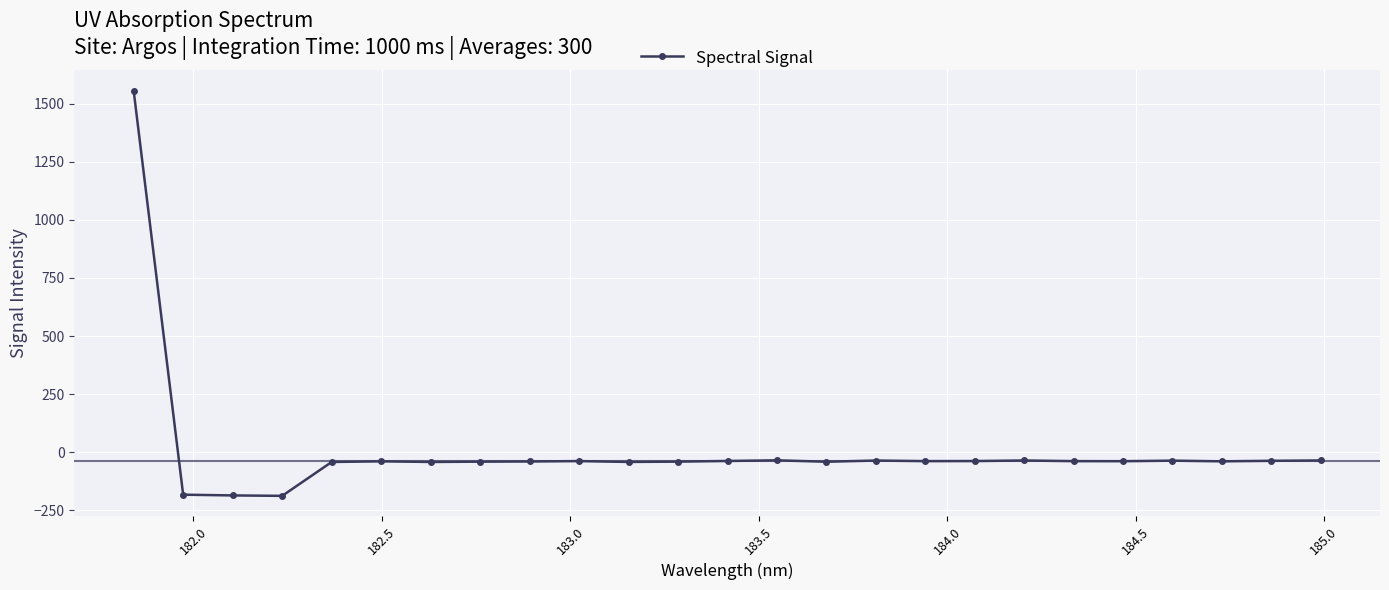

What is the value of the 5th point from the left?

-42.2